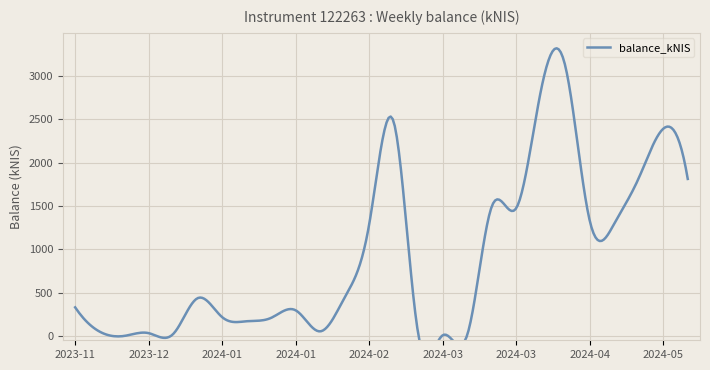

Reading right to left, extract all data points from this chart.

2024-05-16=1811.0	2024-05-09=2390.0	2024-05-02=1820.2	2024-04-25=1295.1	2024-04-18=1329.4	2024-04-11=3116.8	2024-04-04=2818.3	2024-03-28=1473.7	2024-03-21=1492.0	2024-03-14=10.8	2024-03-07=8.3	2024-02-29=25.9	2024-02-22=2469.4	2024-02-15=1288.3	2024-02-08=445.3	2024-02-01=52.9	2024-01-25=295.4	2024-01-18=208.8	2024-01-11=169.5	2024-01-04=216.6	2023-12-28=436.0	2023-12-21=22.2	2023-12-14=32.2	2023-12-07=0.0	2023-11-30=49.6	2023-11-23=329.8